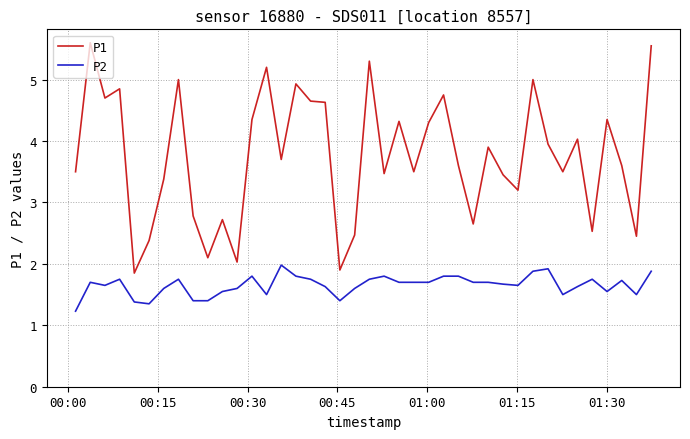

What is the minimum value for P1?

1.9